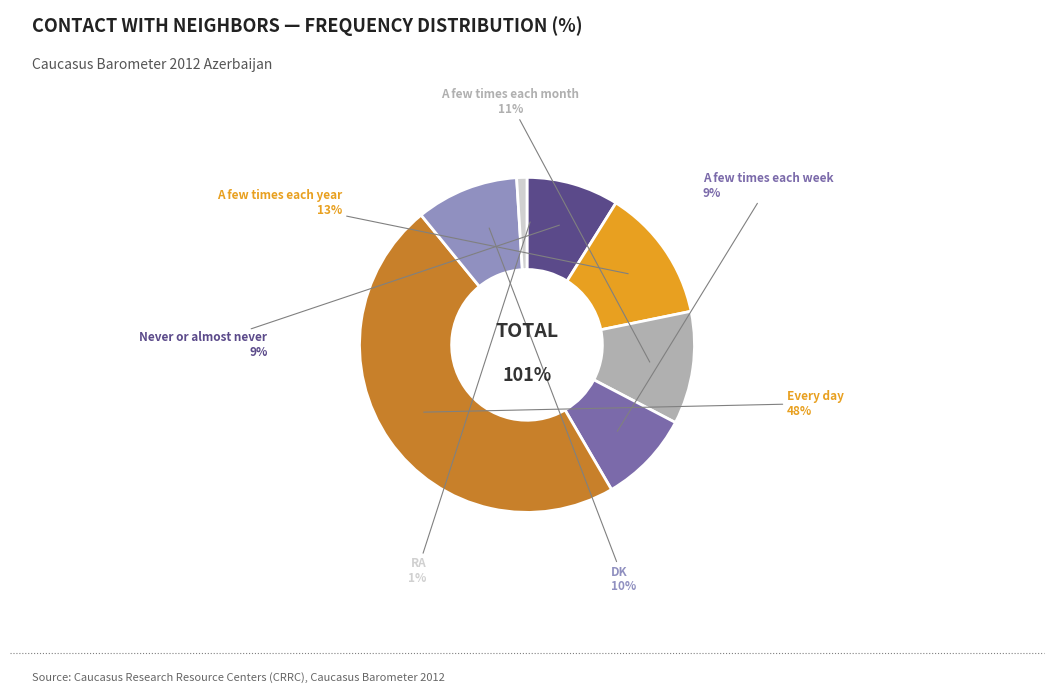

How much of the chart is everything except RA?

99.0%